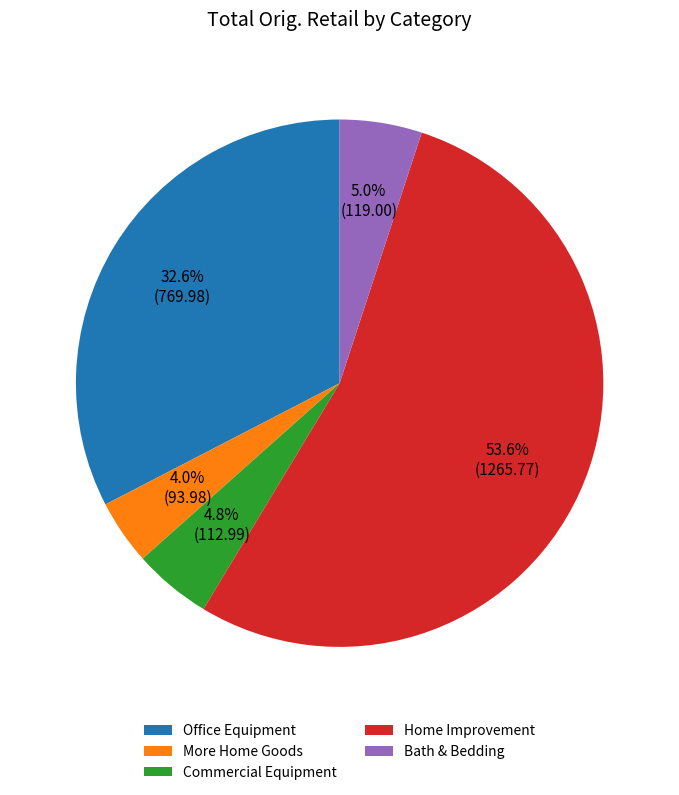

What percentage do Office Equipment and Home Improvement together represent?

86.2%